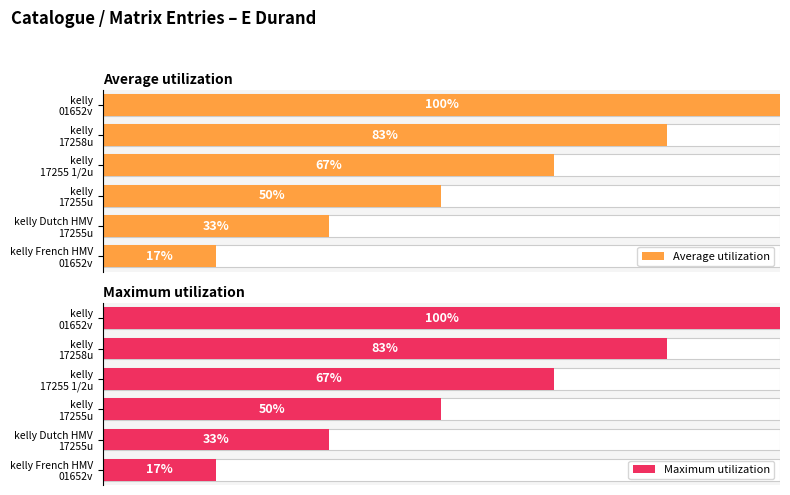

Reading right to left, extract all data points from this chart.

Average utilization: 1.0	0.8	0.7	0.5	0.3	0.2
Maximum utilization: 1.0	0.8	0.7	0.5	0.3	0.2